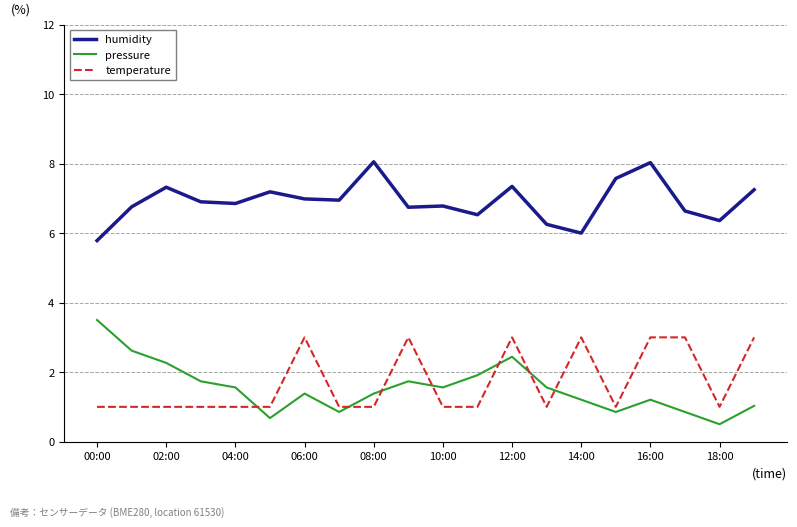

What is the difference between the maximum and minimum values in the humidity series?

2.3